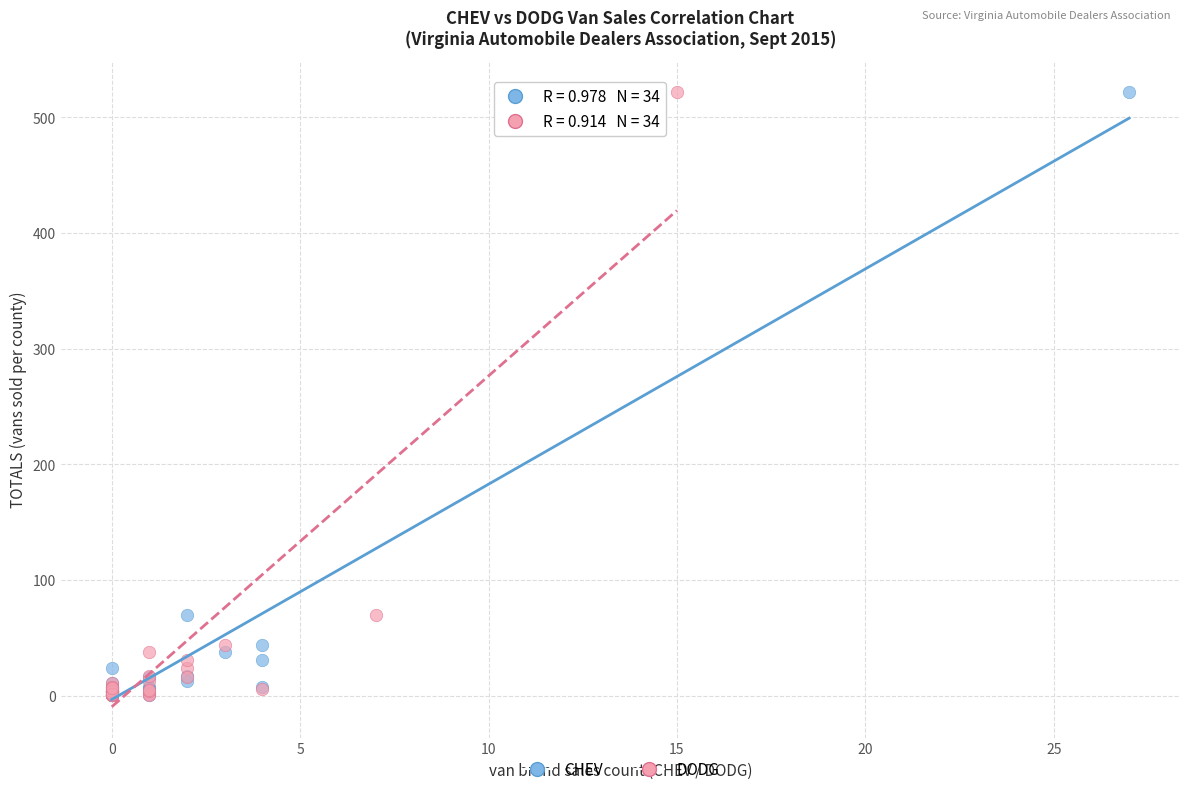

What are all the series names shown in the legend?

CHEV, DODG